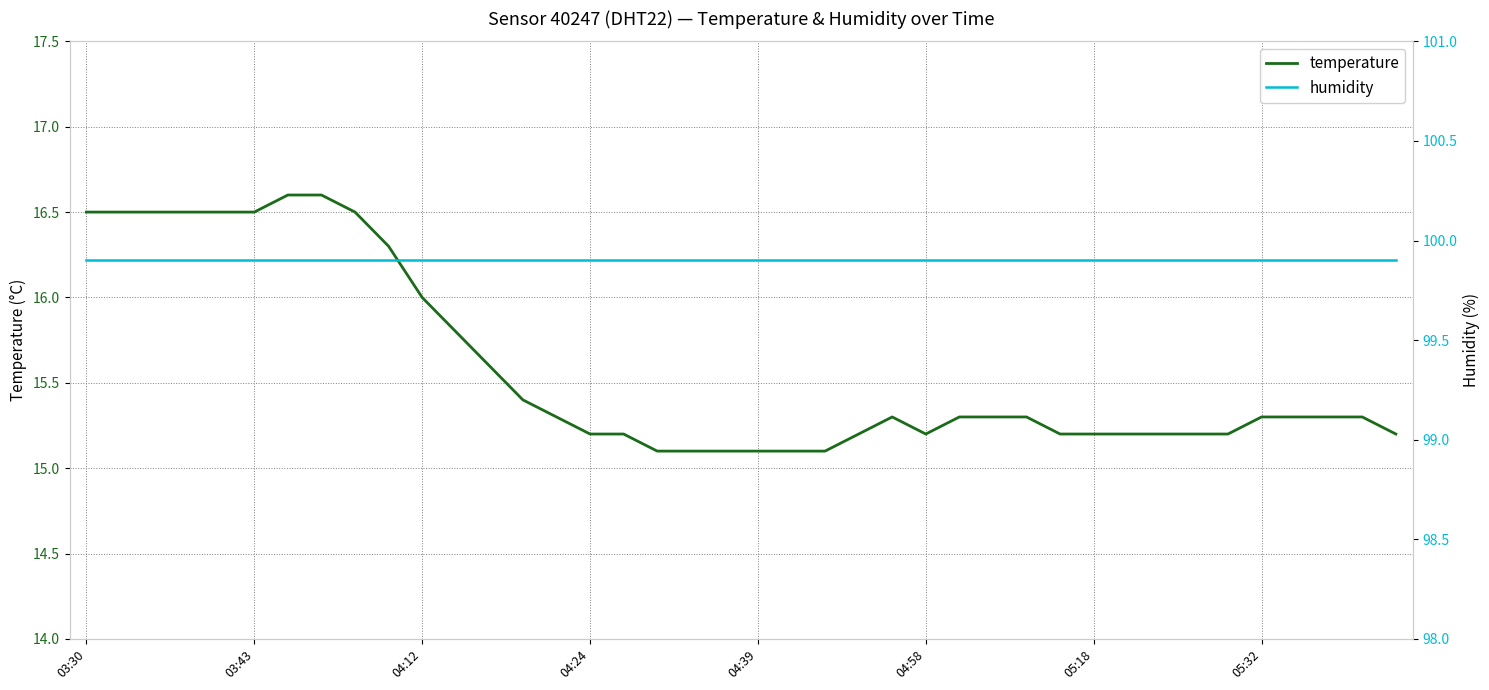

What is the highest value of the temperature series?

16.6